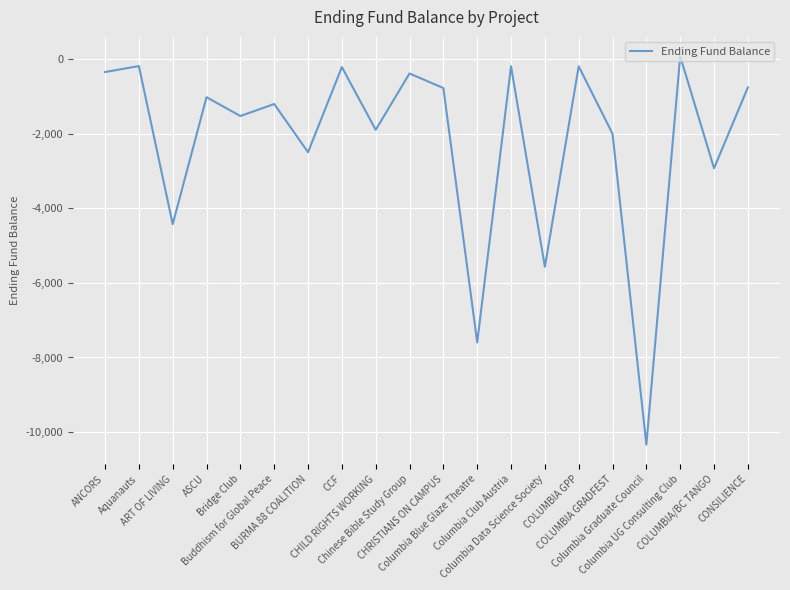

What is the minimum value shown in the chart?

-10334.7